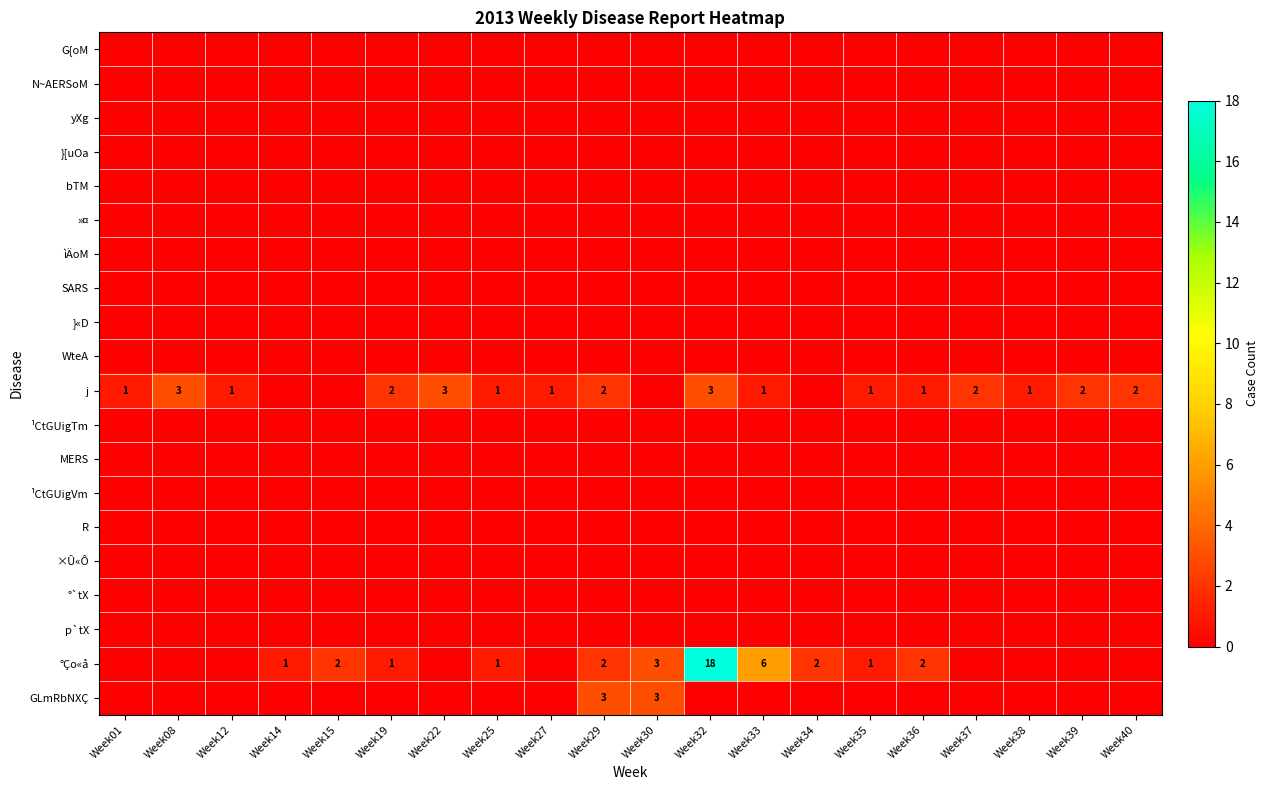

At which category is the sum across all series the highest?

Week32